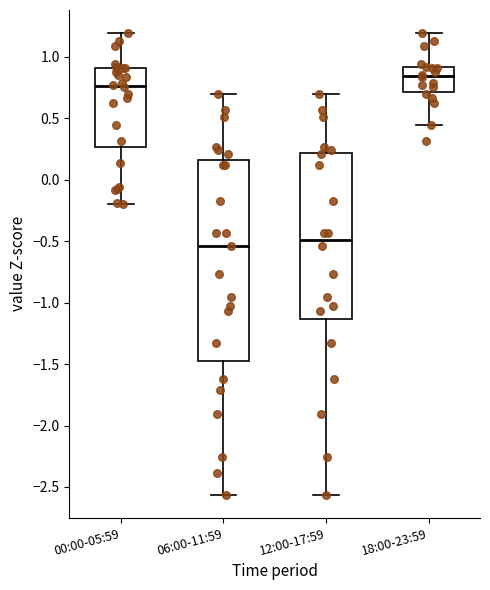

Reading left to right, transcribe this box plot: for each box, give where its median line is, the range the box spans, and where its two whiskers end, as read against the y-axis. The values are not printed on the chart, so give them approximately, as read against the axis.

00:00-05:59: median 0.75, box 0.25 to 0.90, whiskers -0.20 to 1.20
06:00-11:59: median -0.55, box -1.50 to 0.15, whiskers -2.55 to 0.70
12:00-17:59: median -0.50, box -1.15 to 0.20, whiskers -2.55 to 0.70
18:00-23:59: median 0.85, box 0.70 to 0.90, whiskers 0.45 to 1.20